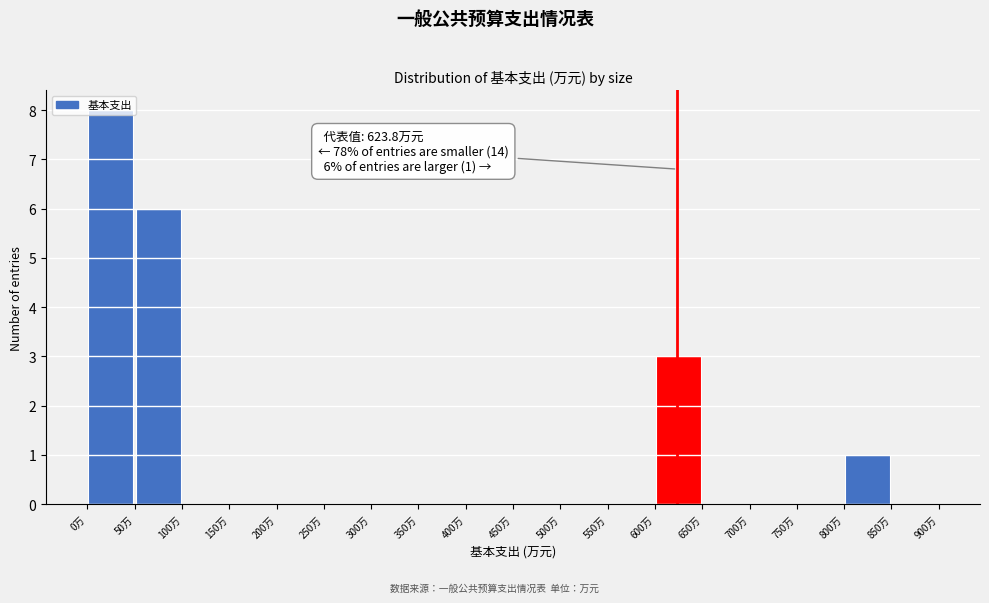

Which range on the x-axis has the tallest bar?

0 to 50